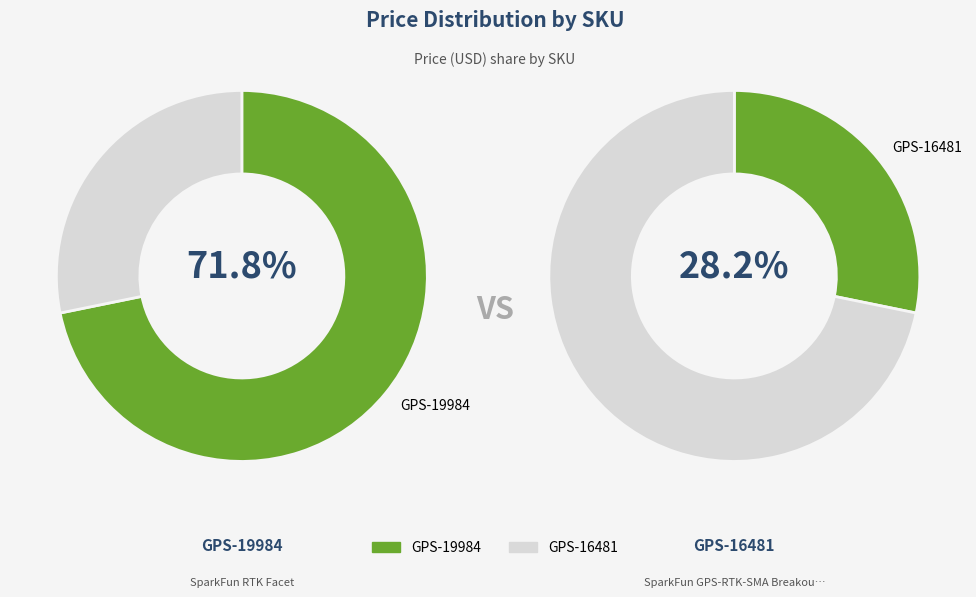

Which has a higher value, GPS-16481 or GPS-19984?

GPS-19984